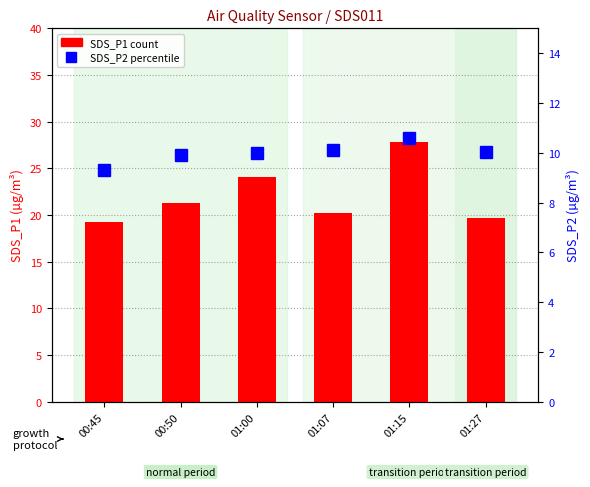

Which has a higher value, 00:50 or 01:27?

00:50